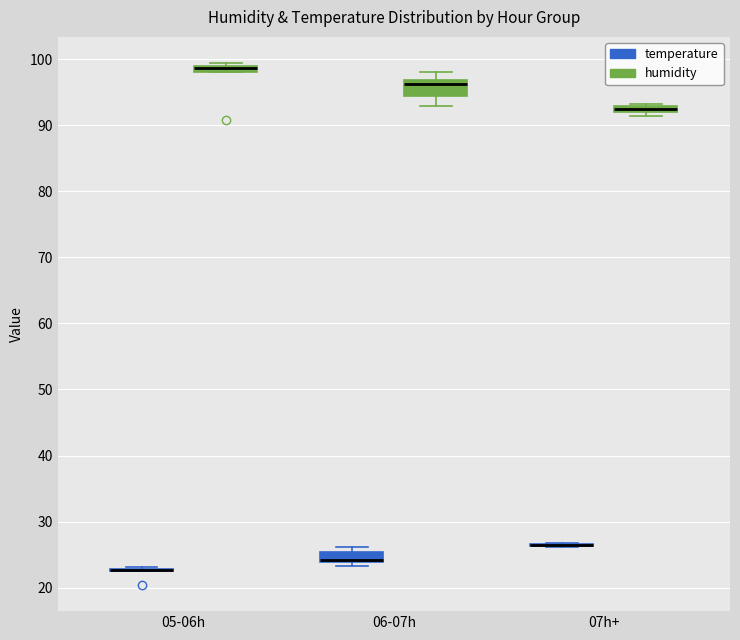

Where is the upper edge of the box for 05-06h (humidity) on the y-axis? The values are not printed on the chart, so give them approximately, as read against the axis.

99